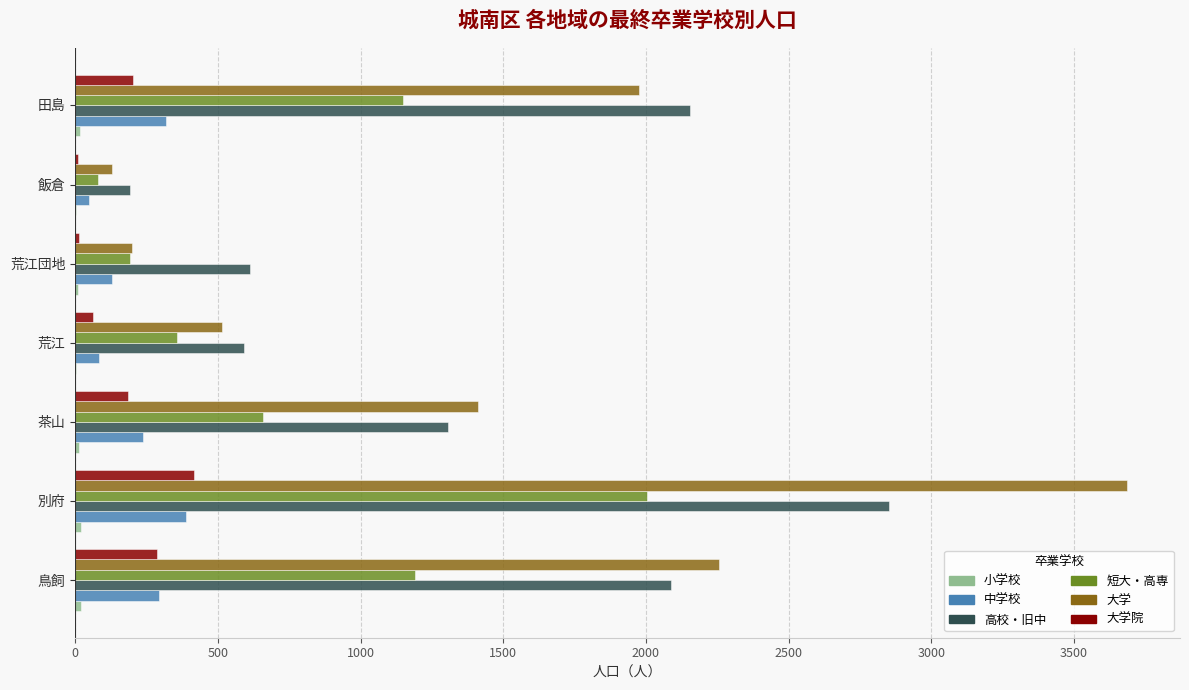

At which category is the sum across all series the highest?

別府